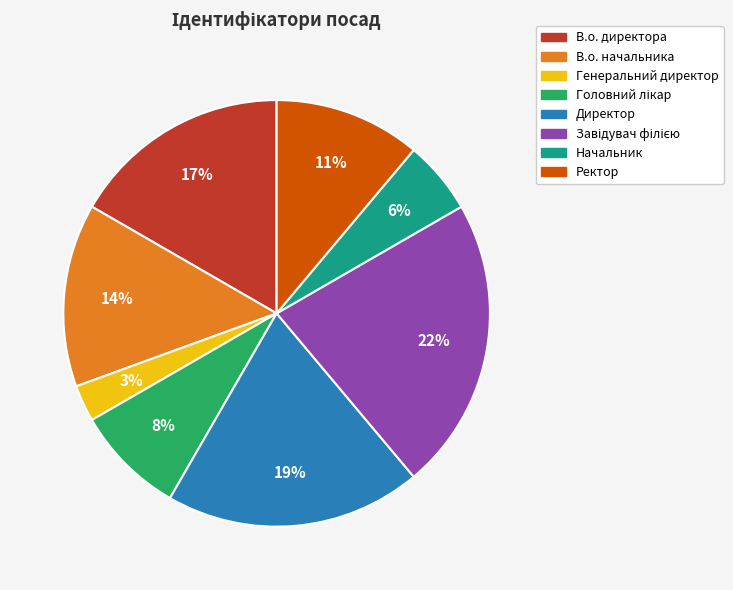

True or false: В.о. директора accounts for 17% of the total.

True